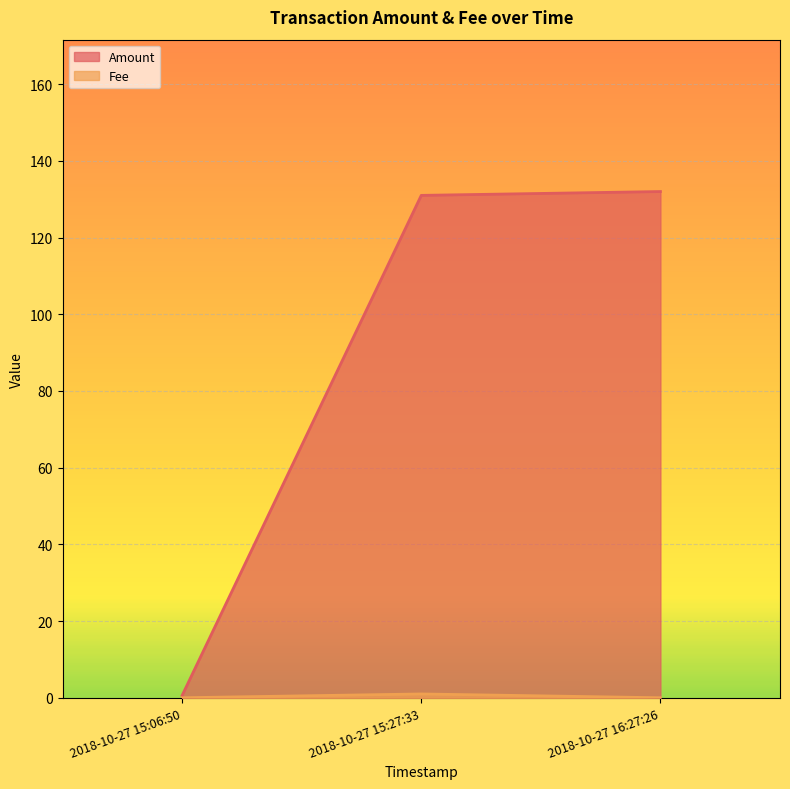

Does the chart display data point markers on the line(s)?

No